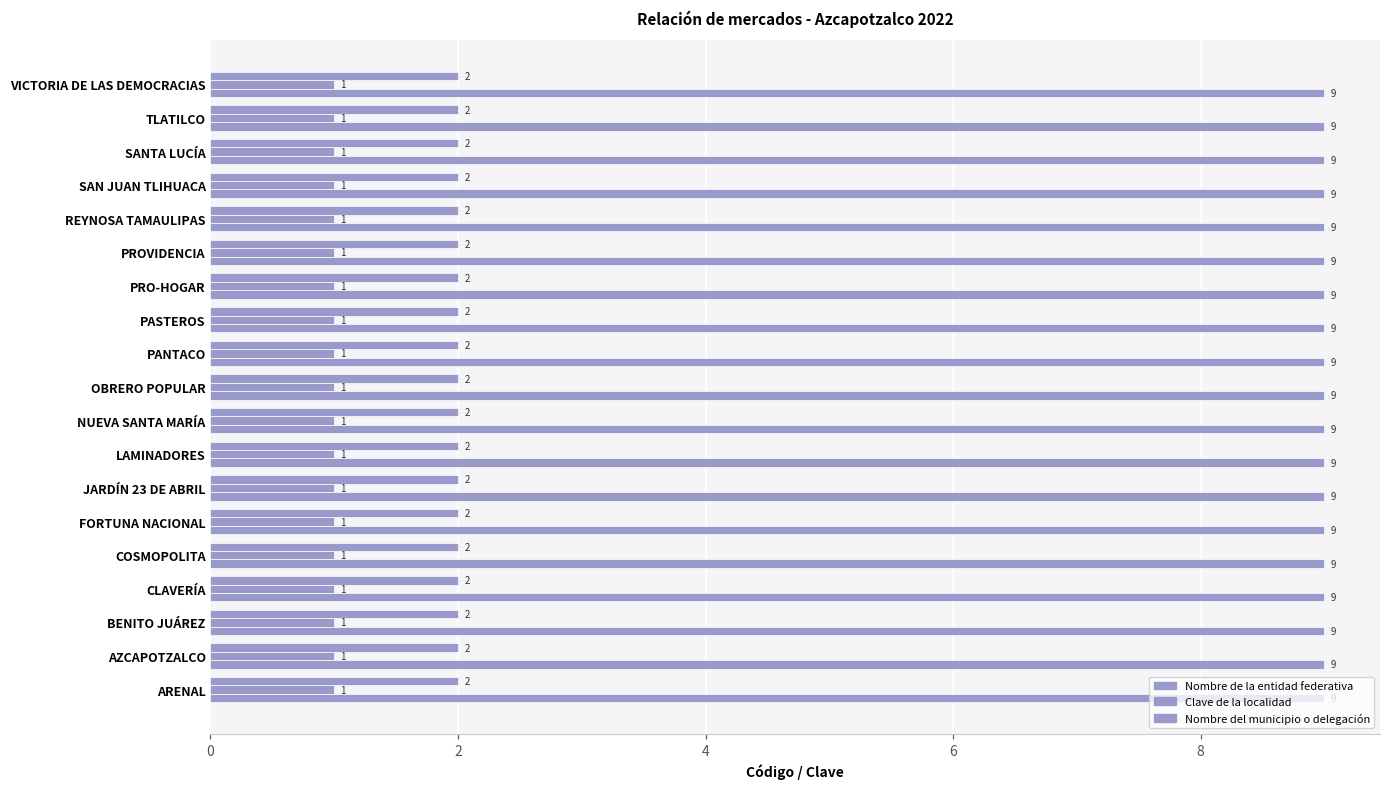

Which has a higher value, NUEVA SANTA MARÍA or LAMINADORES?

NUEVA SANTA MARÍA